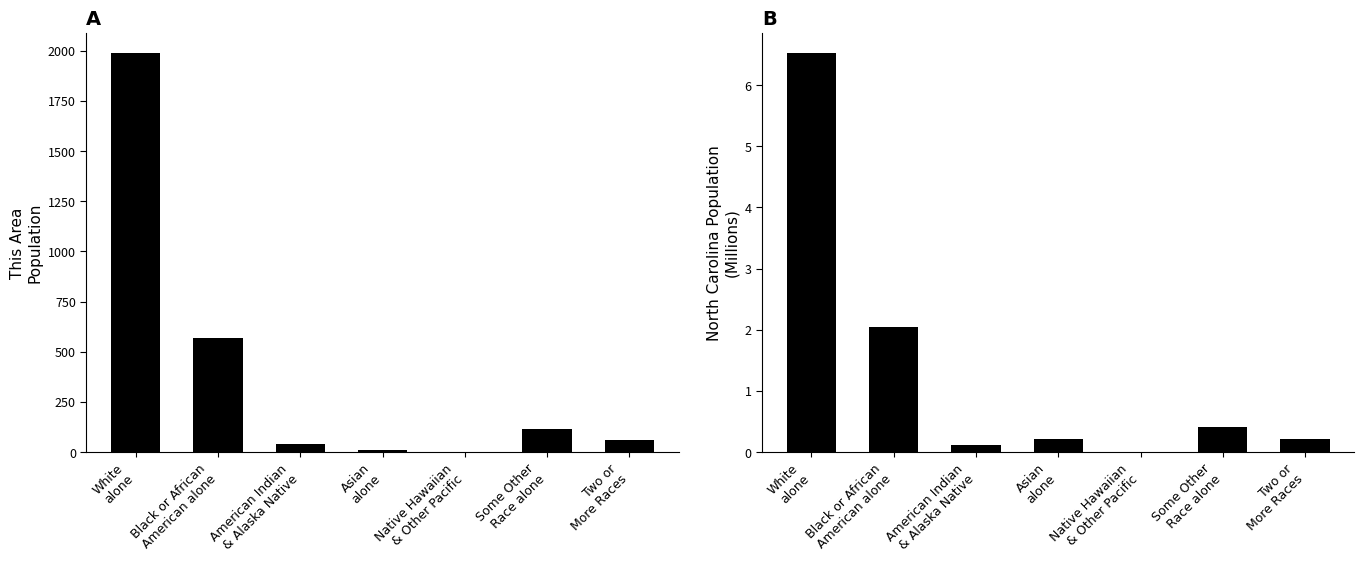

True or false: North Carolina has a value of 6.5 at White
alone.

True